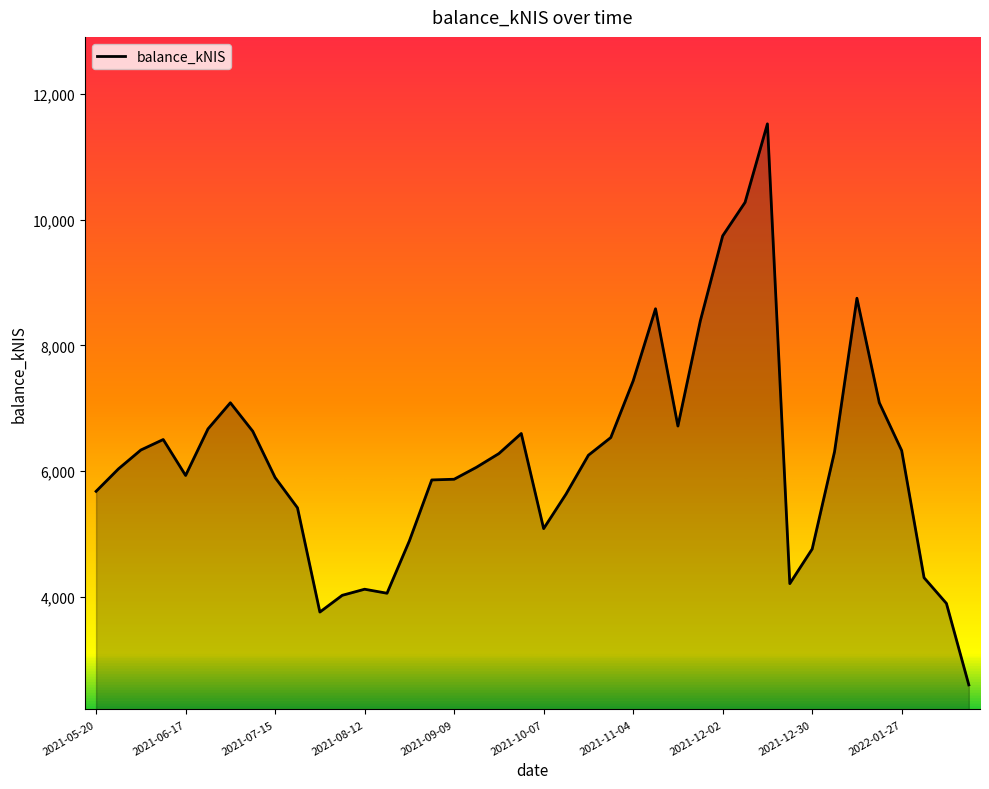

What is the greatest value displayed?

11523.4